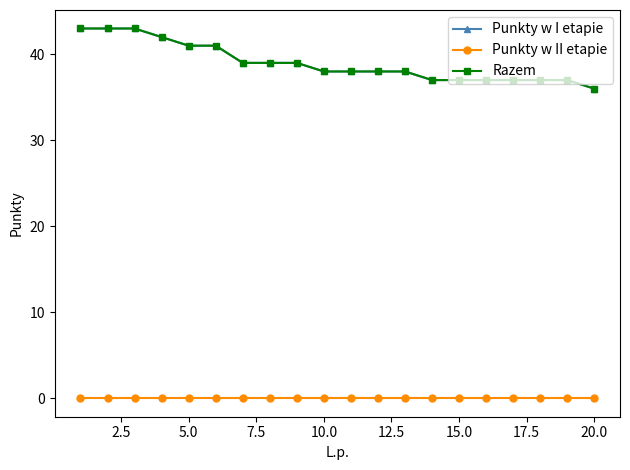

Which series has the largest total across all categories?

Punkty w I etapie